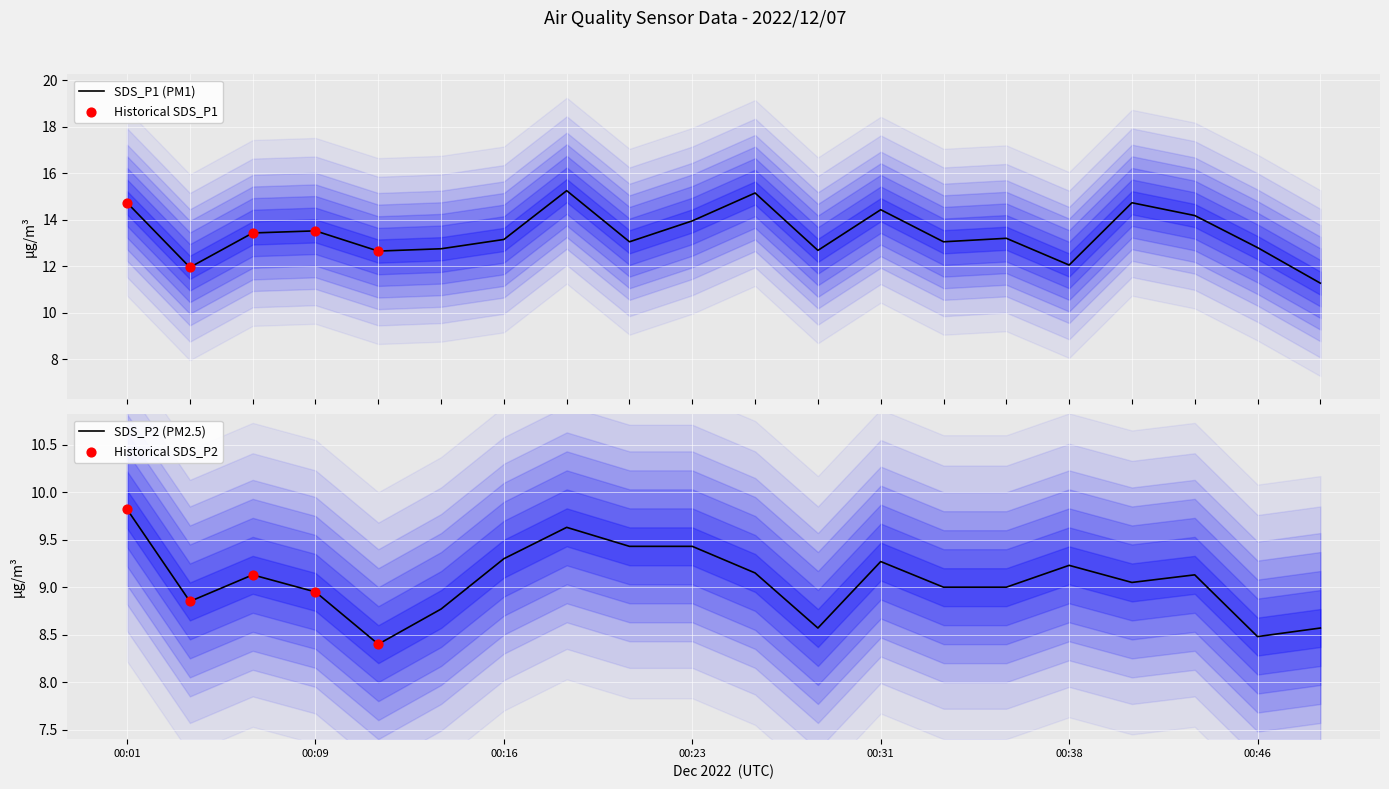

Is it true that SDS_P2 (PM2.5) equals 9.3 at 00:16?

True